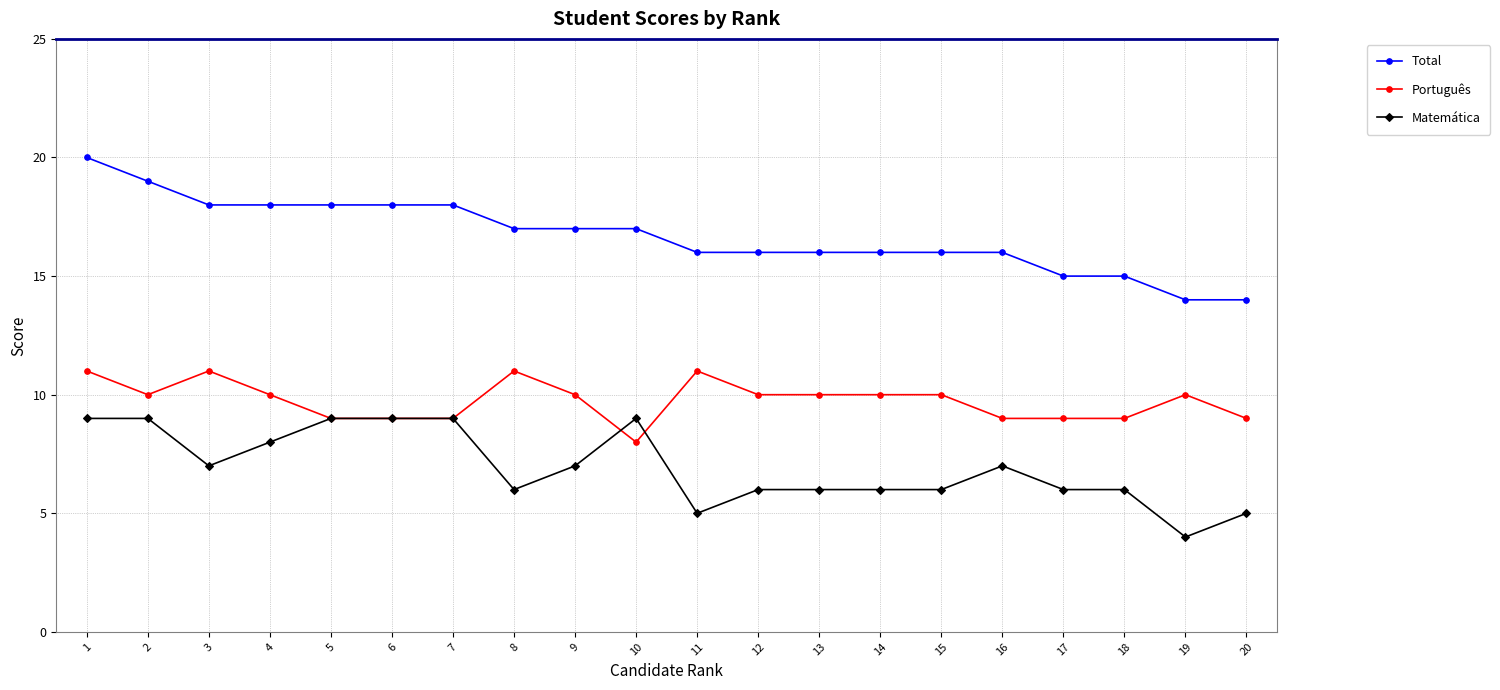

The Total series shows 31 at 1. True or false?

False